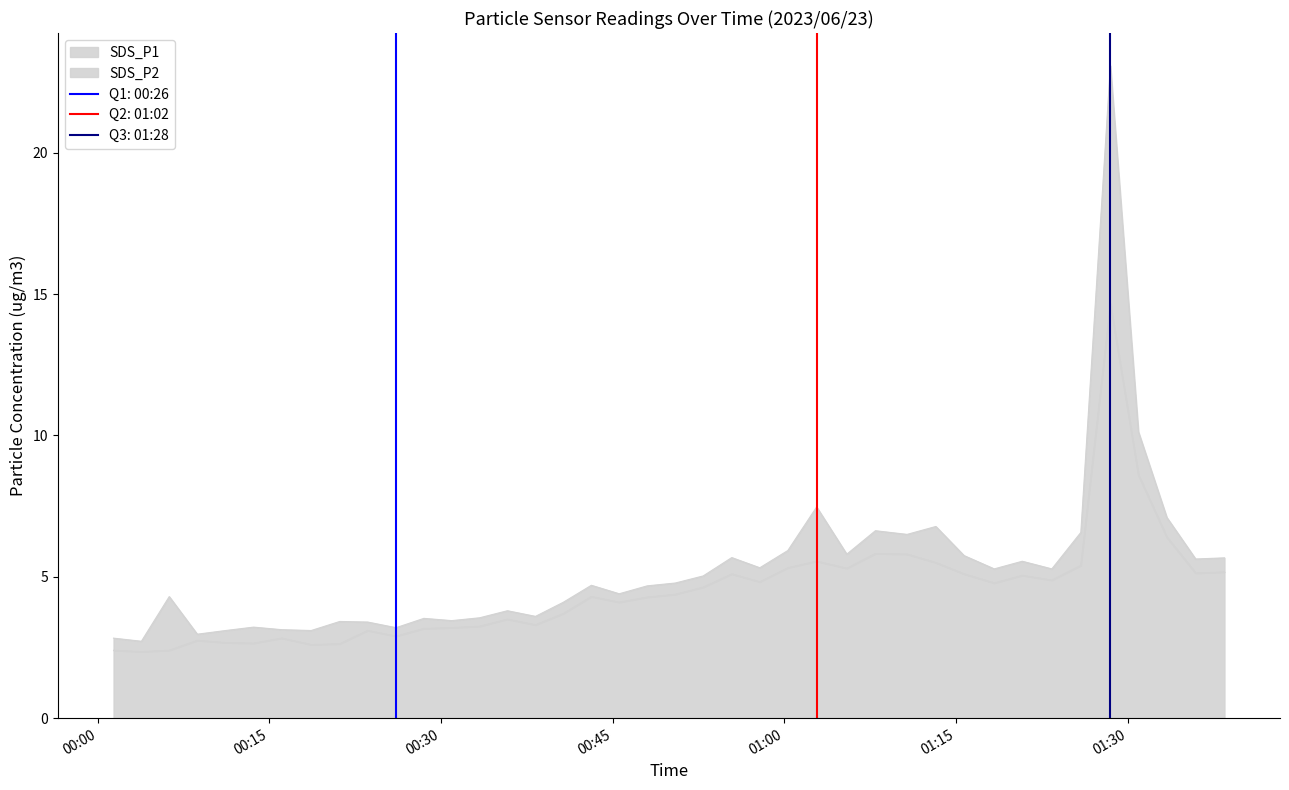

Where does the SDS_P1 series first go above 4?

2023/06/23 00:06:15